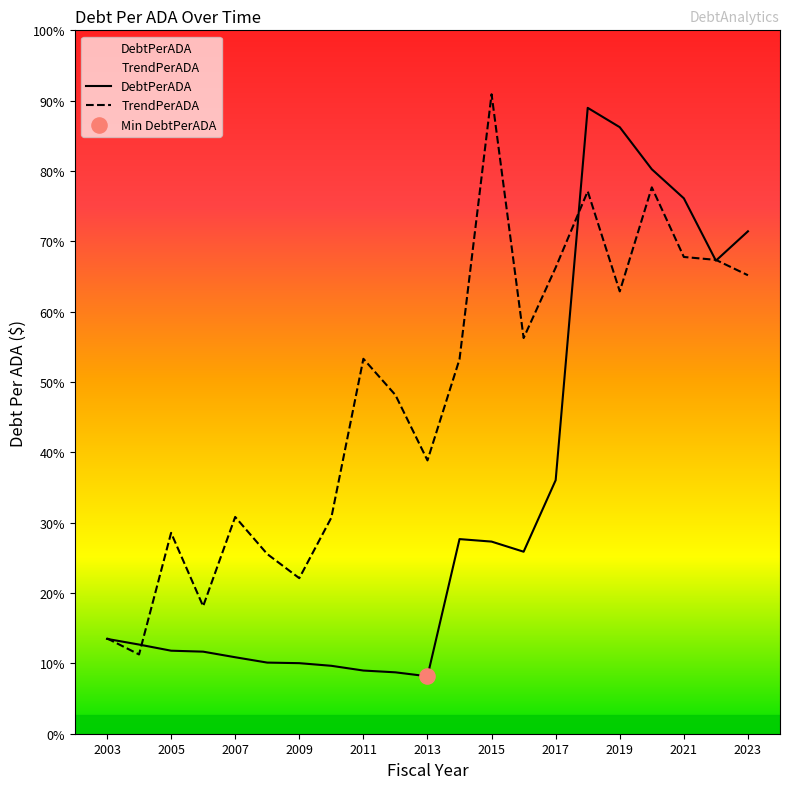

Is the value of TrendPerADA at 2017 greater than the value of DebtPerADA at 19?

No